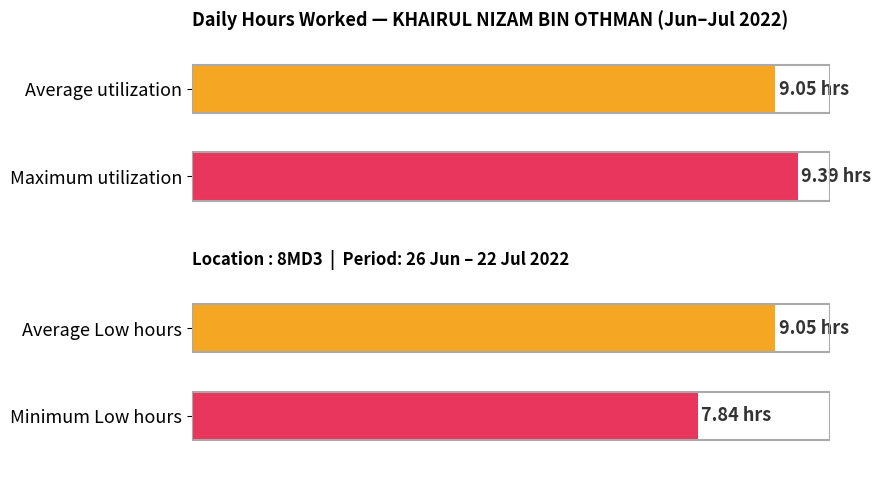

What is the average value?

9.0